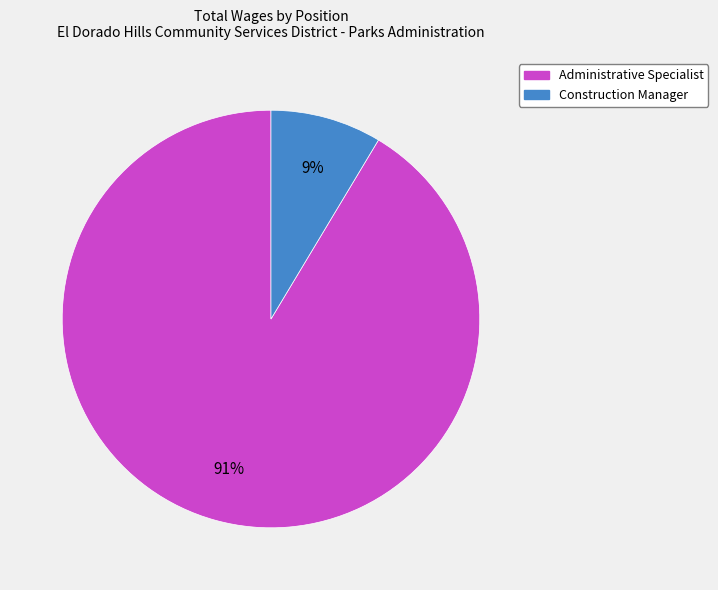

Is the sum of Construction Manager and Administrative Specialist greater than half?

Yes